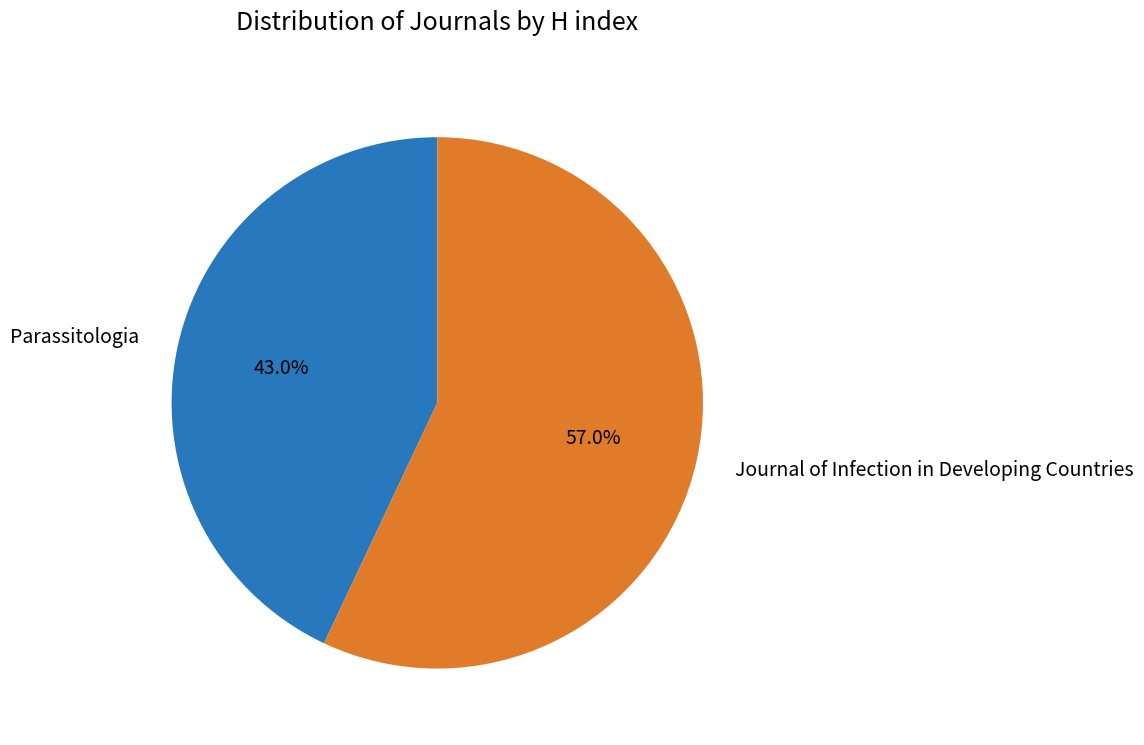

Is it true that Parassitologia is 43% of the pie?

True